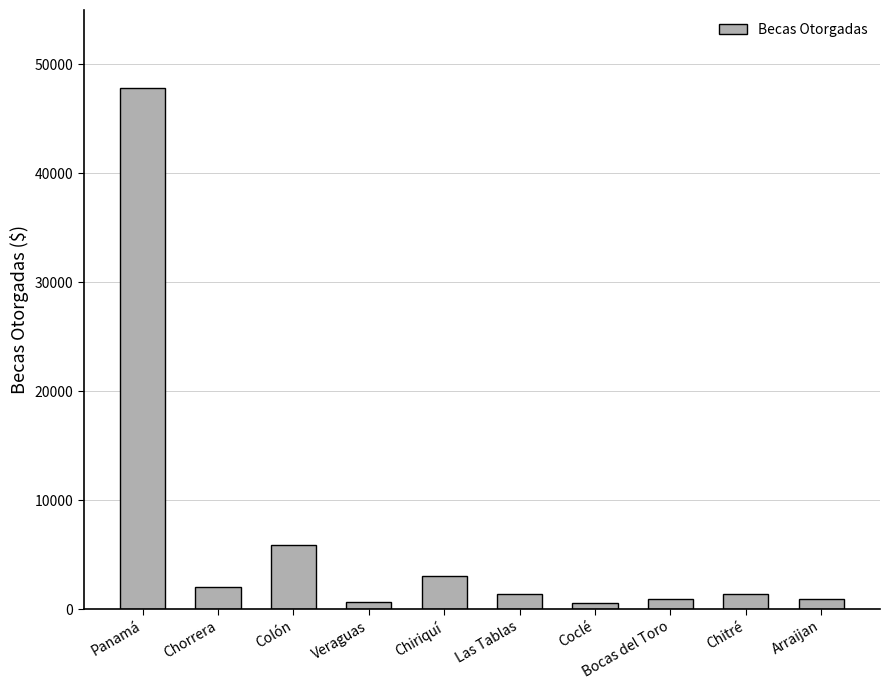

What is the change in value from Chorrera to Las Tablas?

-600.0